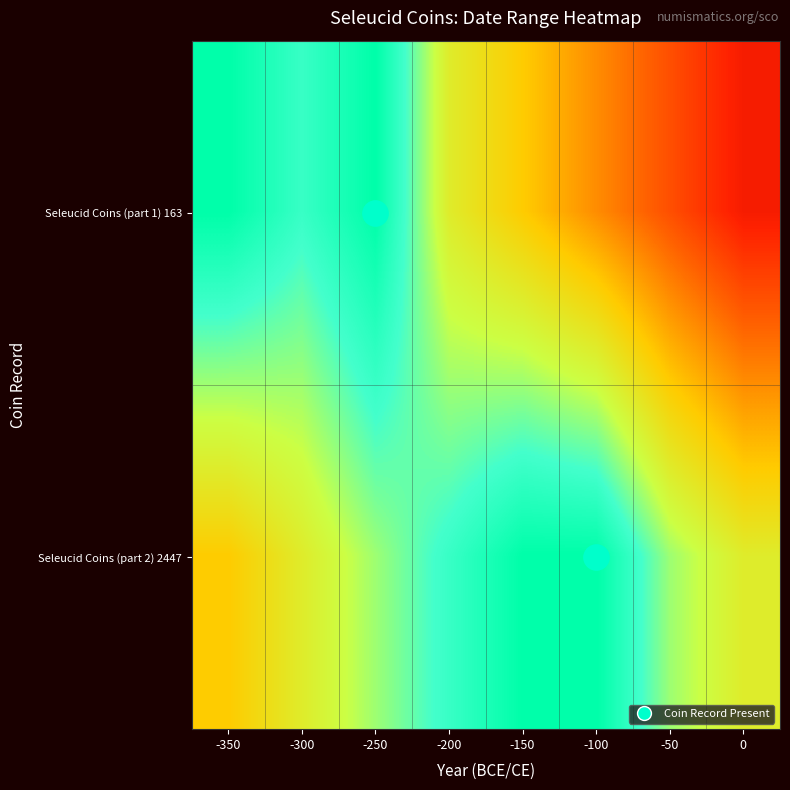

Reading right to left, what are all the values shown in this chart?

Seleucid Coins (part 1) 163: 0=0.1	-50=0.2	-100=0.4	-150=0.5	-200=0.6	-250=1.0	-300=0.9	-350=1.0
Seleucid Coins (part 2) 2447: 0=0.6	-50=0.8	-100=1.0	-150=1.0	-200=0.9	-250=0.8	-300=0.6	-350=0.5